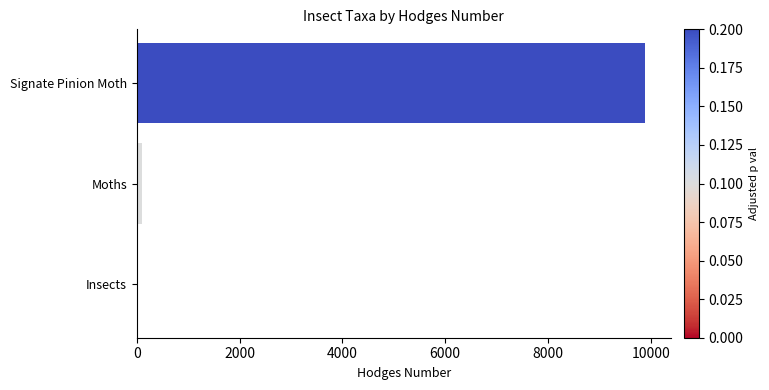

What is the greatest value displayed?

9895.0